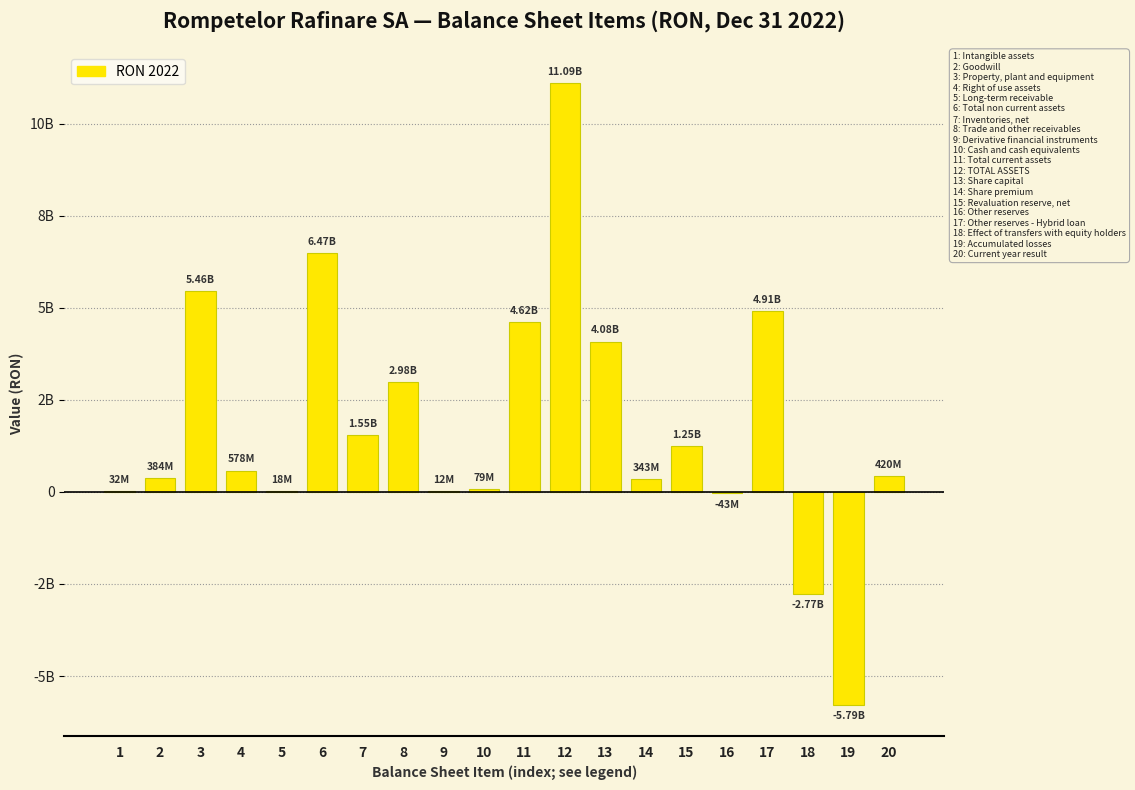

Are the bars horizontal?

No